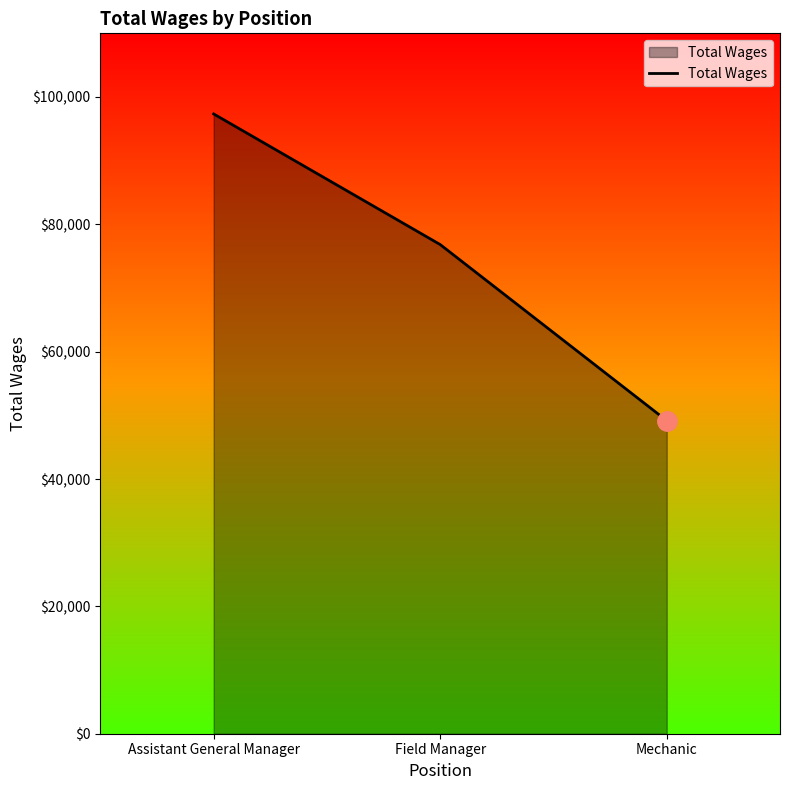

What is the change in value from Assistant General Manager to Mechanic?

-48169